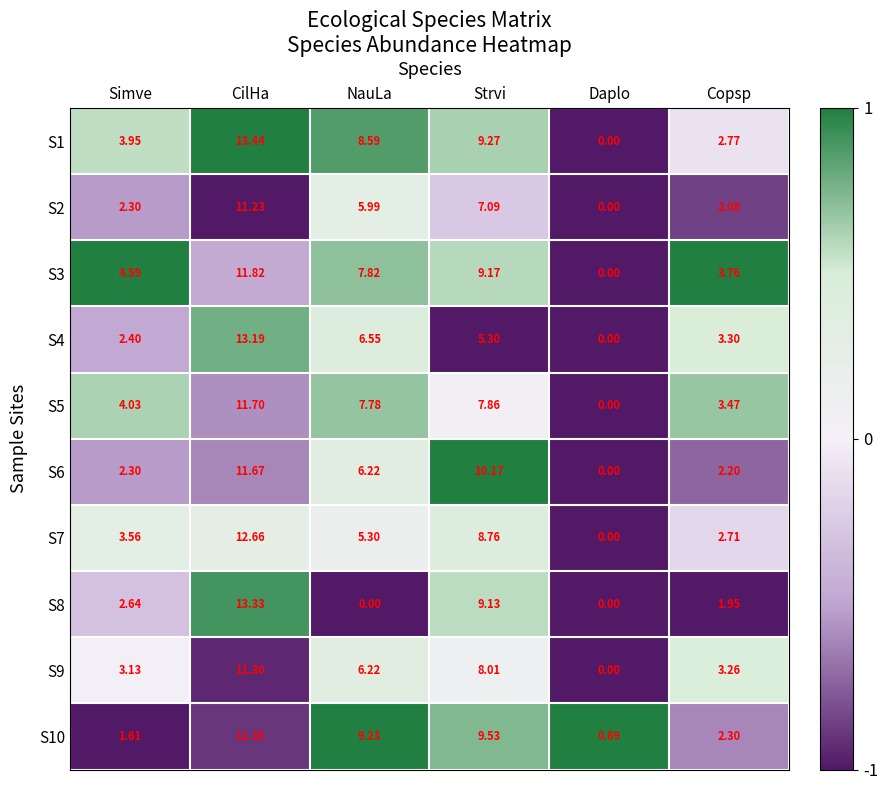

Where is S4 nearest to the value 6?

NauLa